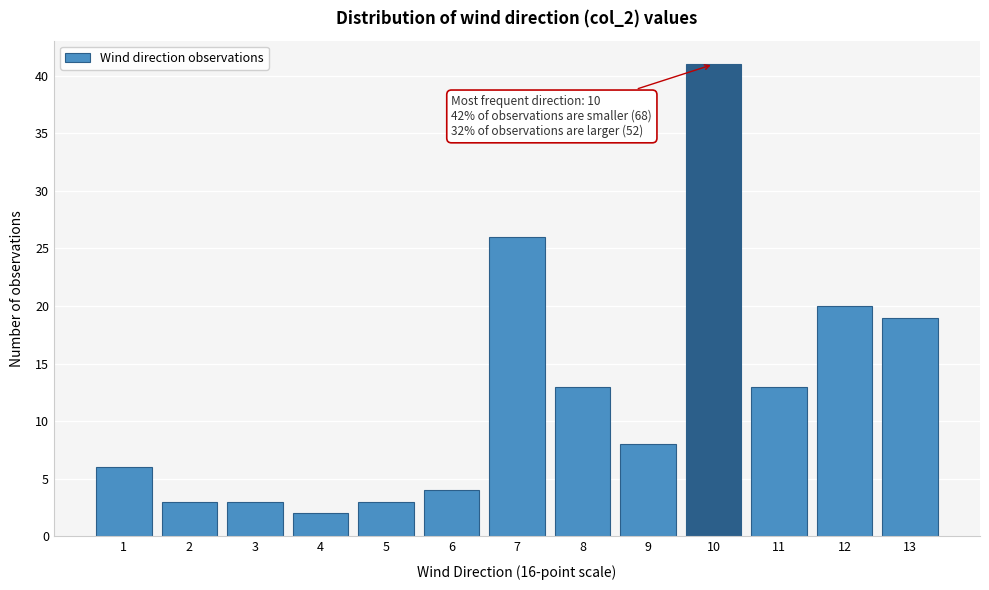

Reading left to right, transcribe all the data shown in this chart.

1=6	2=3	3=3	4=2	5=3	6=4	7=26	8=13	9=8	10=41	11=13	12=20	13=19